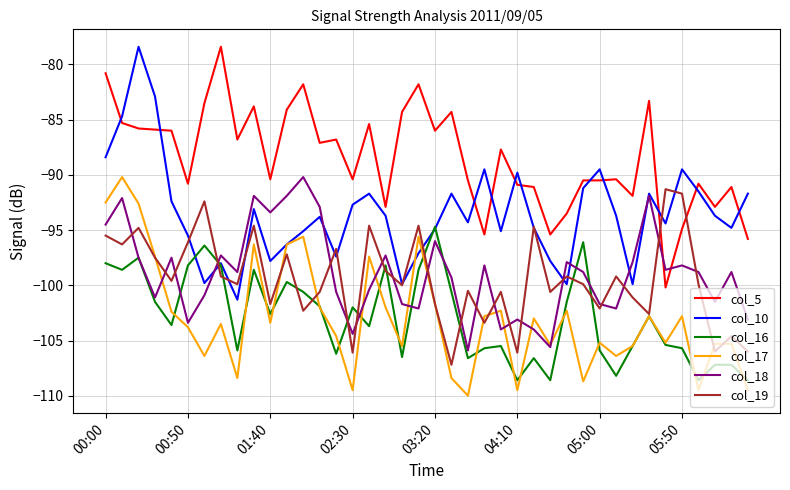

Which series has the largest total across all categories?

col_5